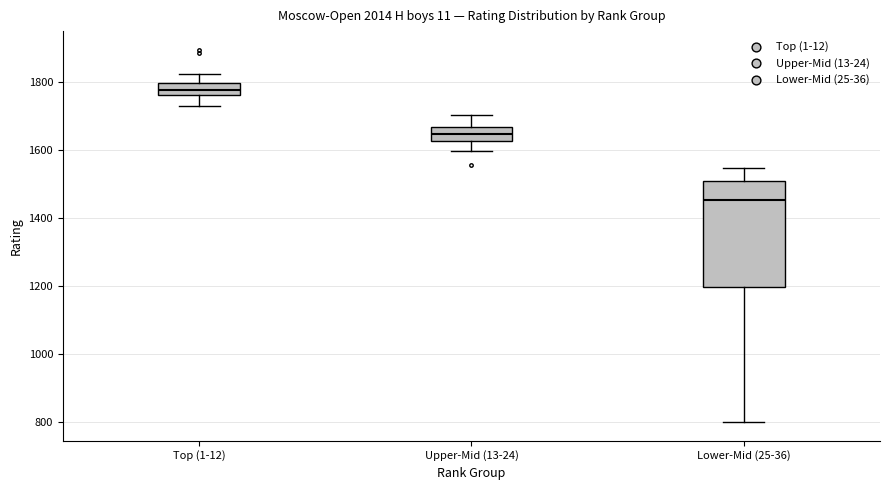

Reading left to right, read every box against the y-axis: the position of its median line, the range the box covers, and the ends of its whiskers. The values are not printed on the chart, so give them approximately, as read against the axis.

Top (1-12): median 1780, box 1760 to 1800, whiskers 1720 to 1820
Upper-Mid (13-24): median 1640, box 1620 to 1660, whiskers 1600 to 1700
Lower-Mid (25-36): median 1460, box 1200 to 1500, whiskers 800 to 1540